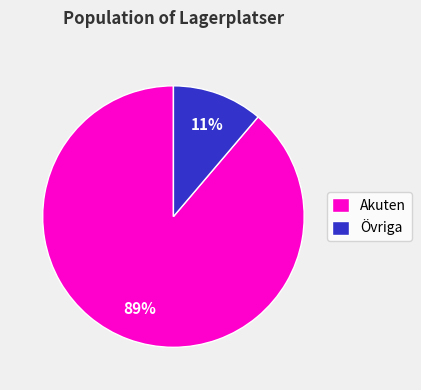

Combined, do Akuten and Övriga account for over 50%?

Yes